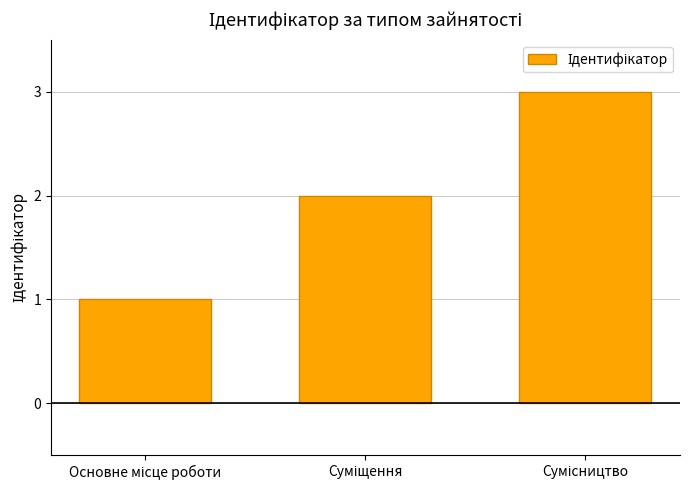

What is the maximum value shown in the chart?

3